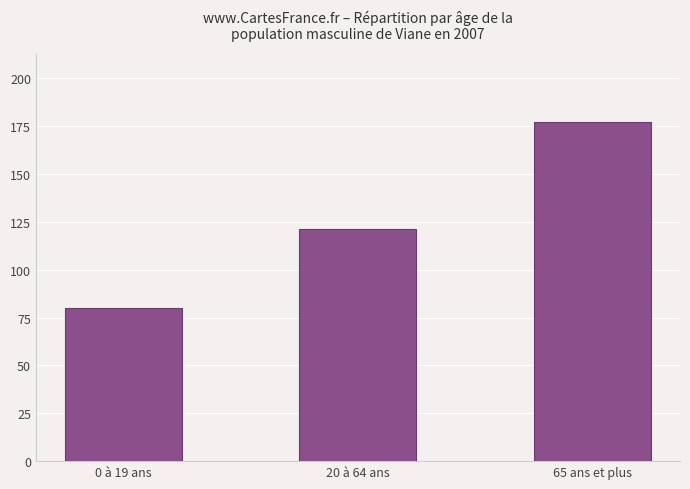

What is the smallest value displayed?

80